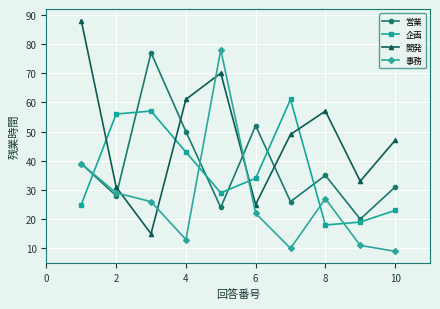

How many lines are shown in the chart?

4